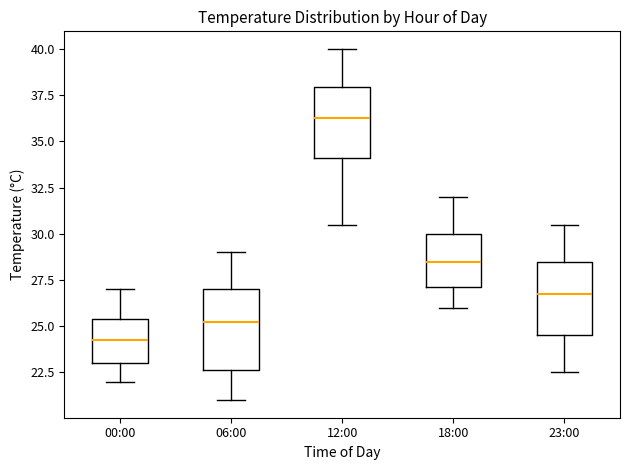

Which box has the highest median line?

12:00